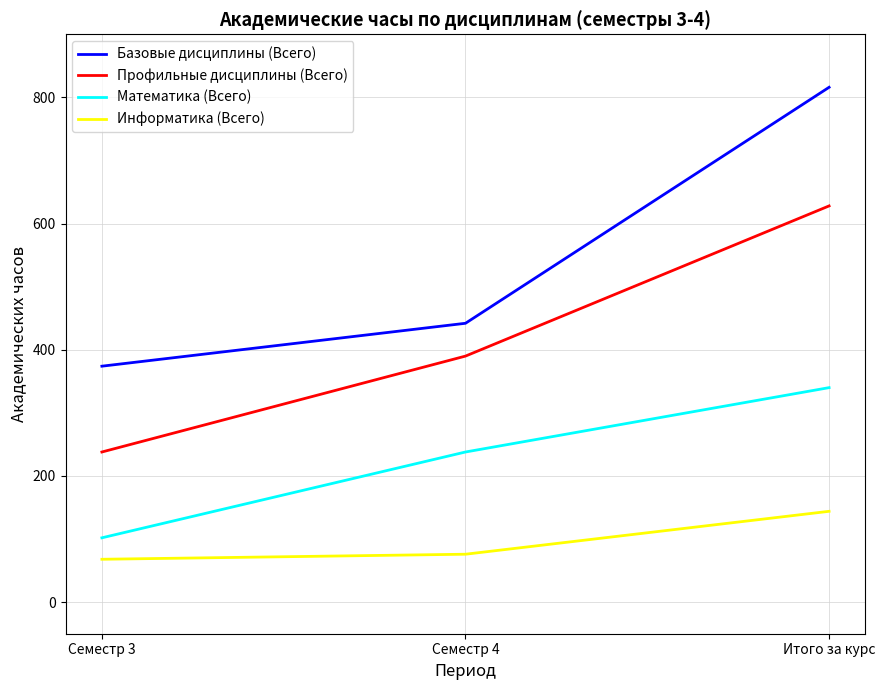

Rank the series at Семестр 3 from highest to lowest value.

Базовые дисциплины (Всего), Профильные дисциплины (Всего), Математика (Всего), Информатика (Всего)